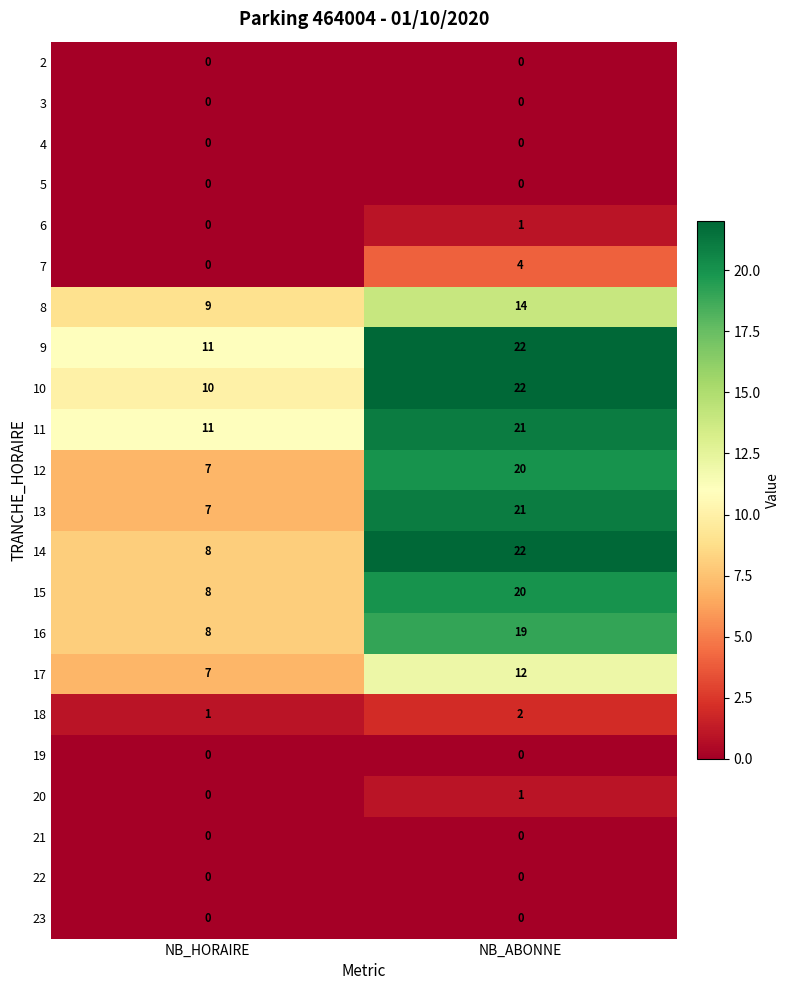

Is the value of 7 at NB_ABONNE greater than the value of 21 at NB_ABONNE?

Yes